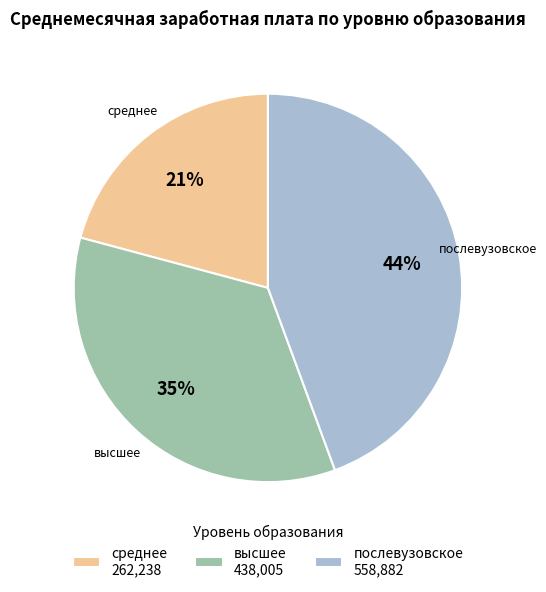

How many segments does this pie chart have?

3